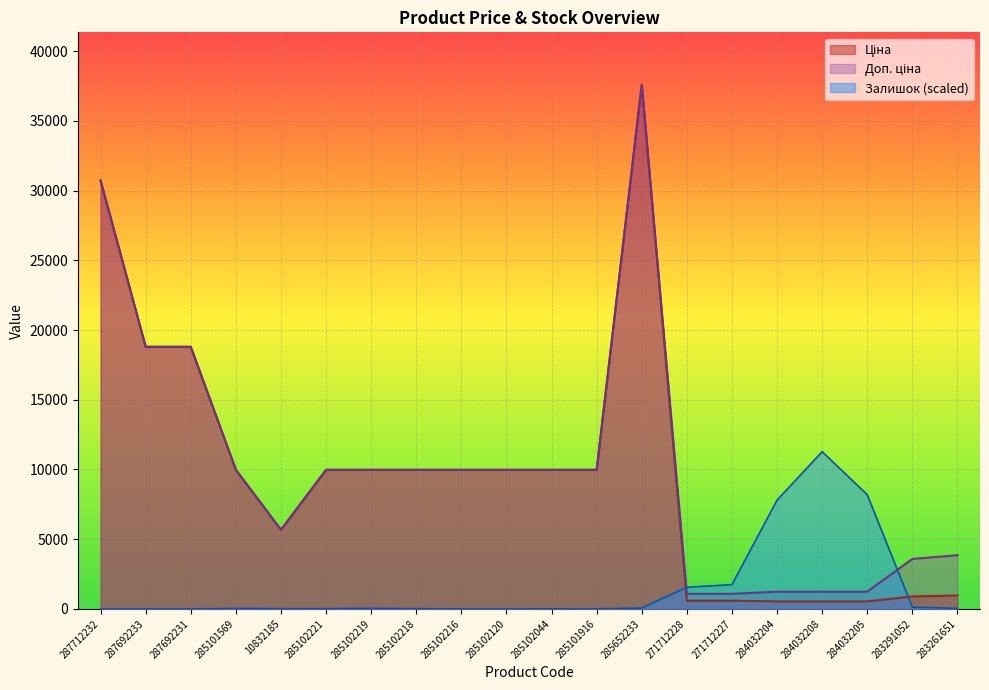

How many data points does each series have?

20